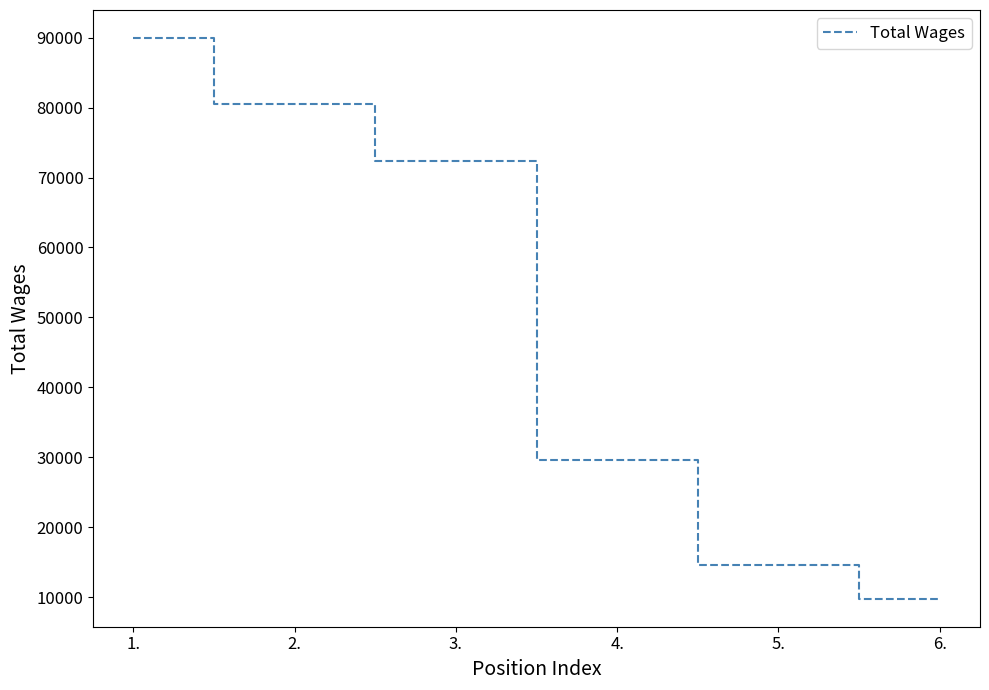

What is the difference between the maximum and minimum values?

80173